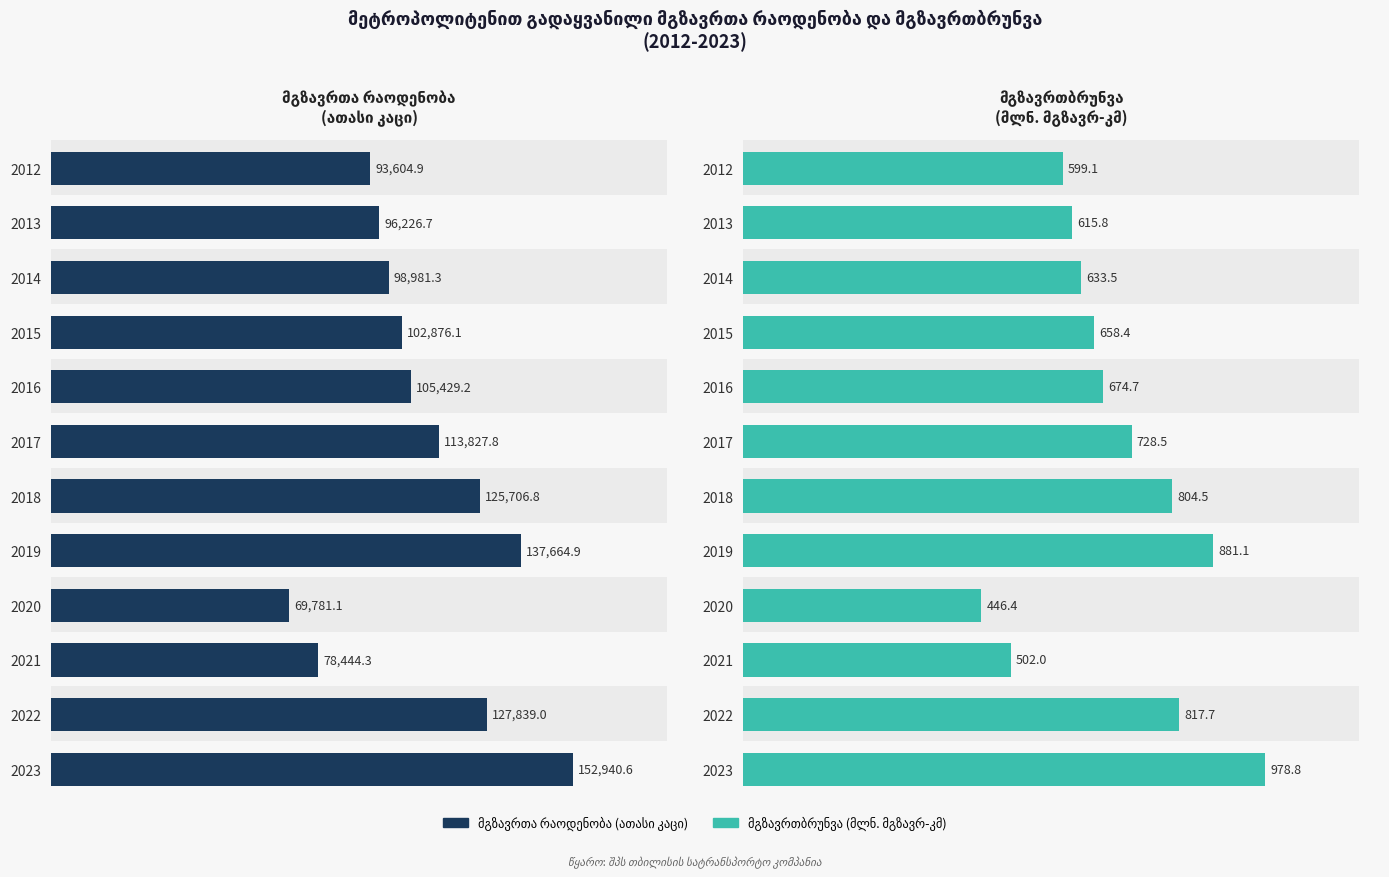

How many groups of bars are there?

12